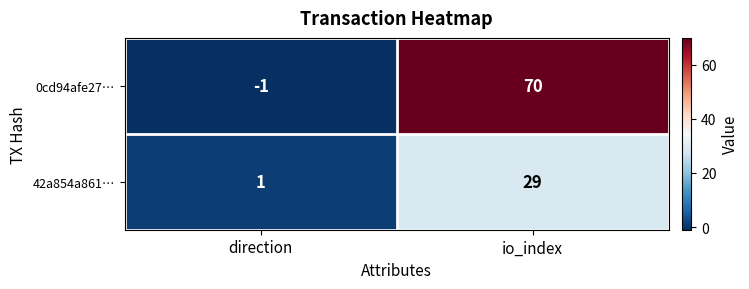

Which series has the largest total across all categories?

0cd94afe27…